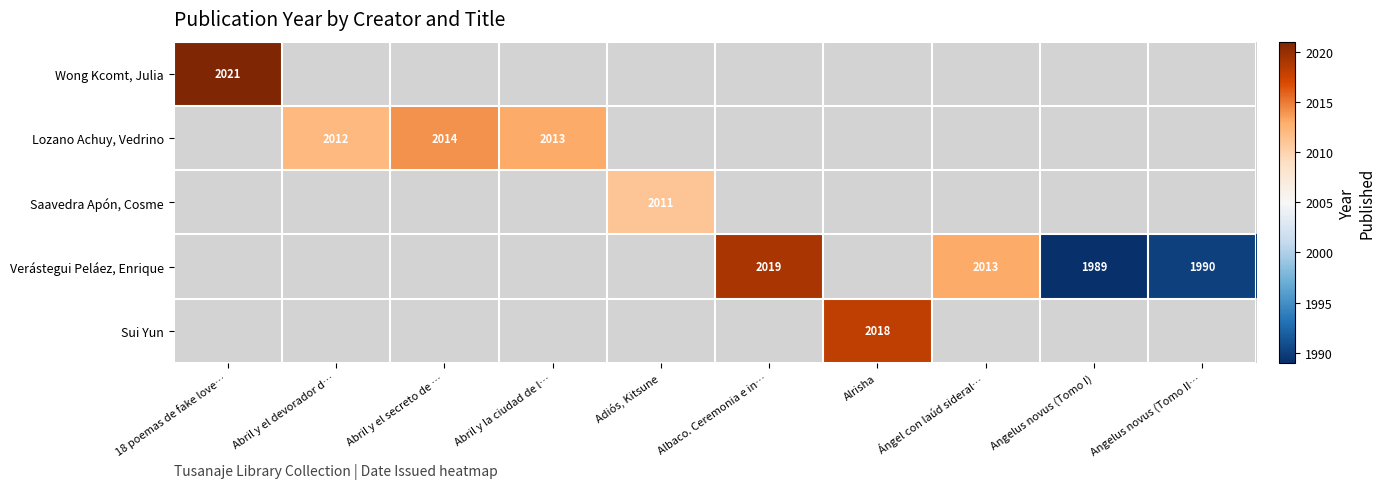

Is it true that Lozano Achuy, Vedrino equals 2706 at Abril y la ciudad de l…?

False